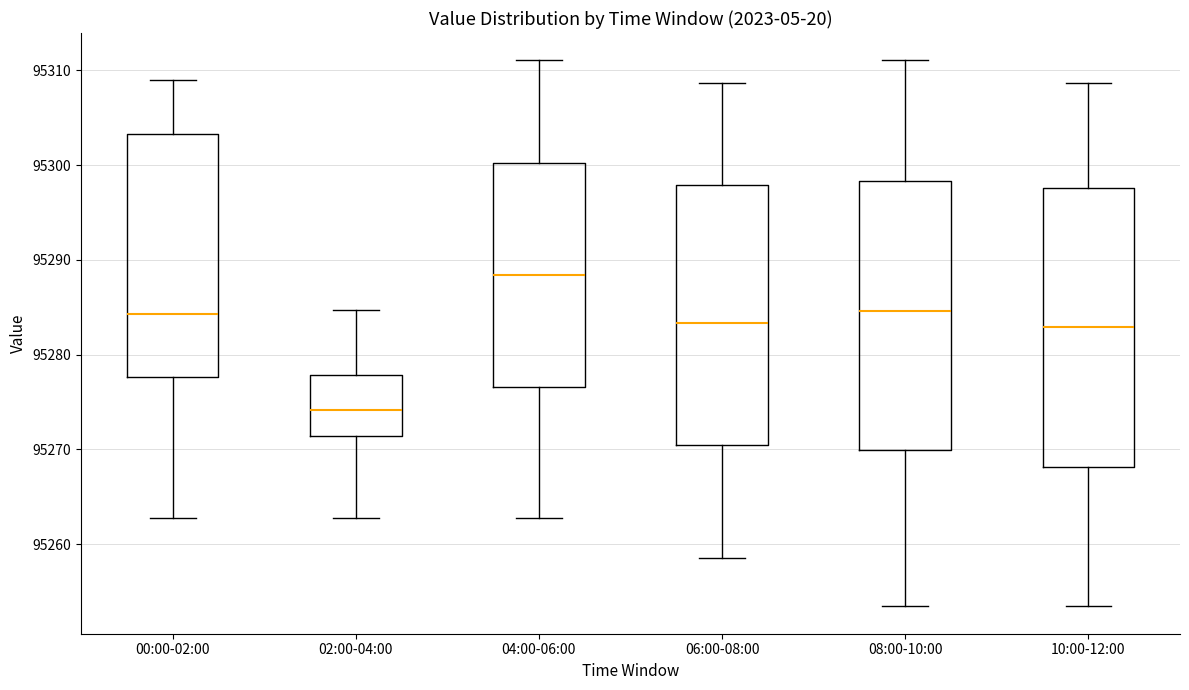

Comparing the boxes themselves (not the whiskers), which one is the tallest?

10:00-12:00